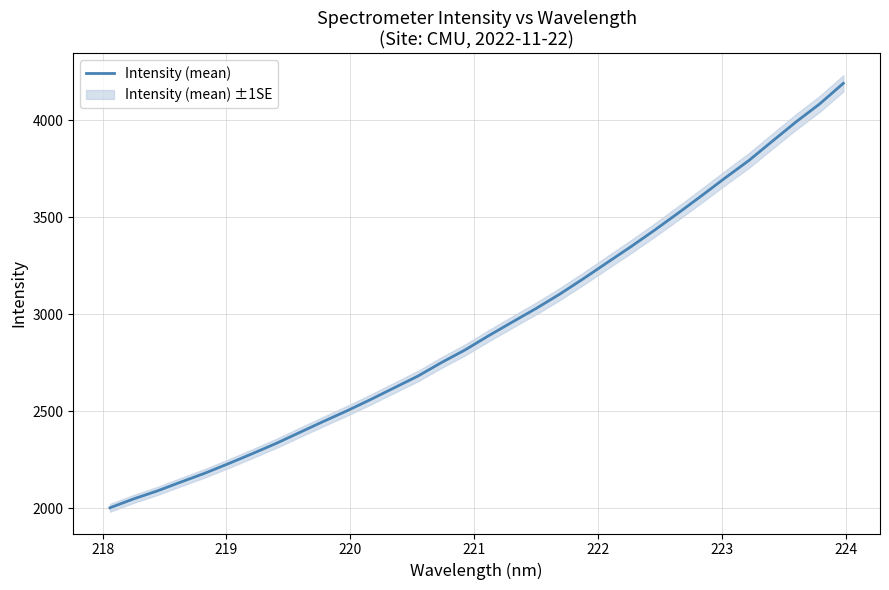

What is the lowest value of the Intensity (mean) series?

2002.1